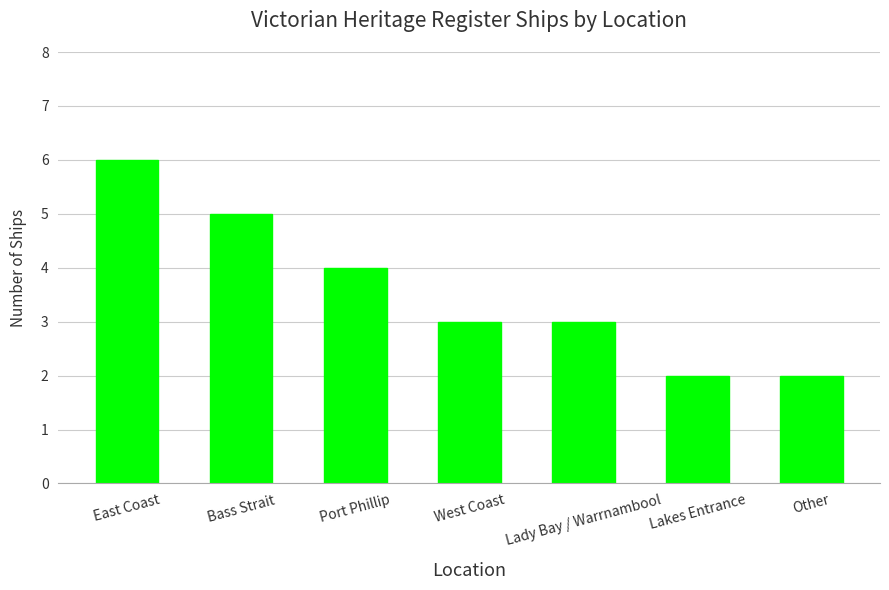

Does the chart contain any negative values?

No